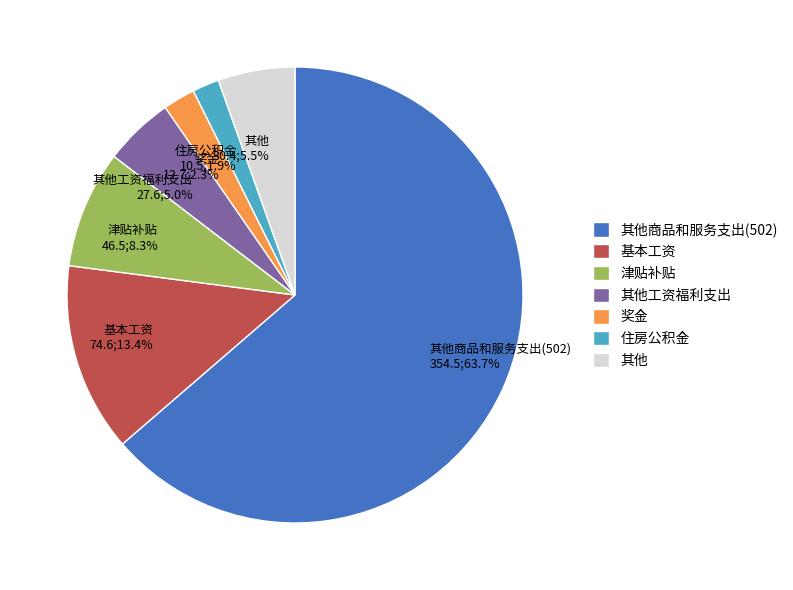

True or false: 奖金 accounts for 2% of the total.

True